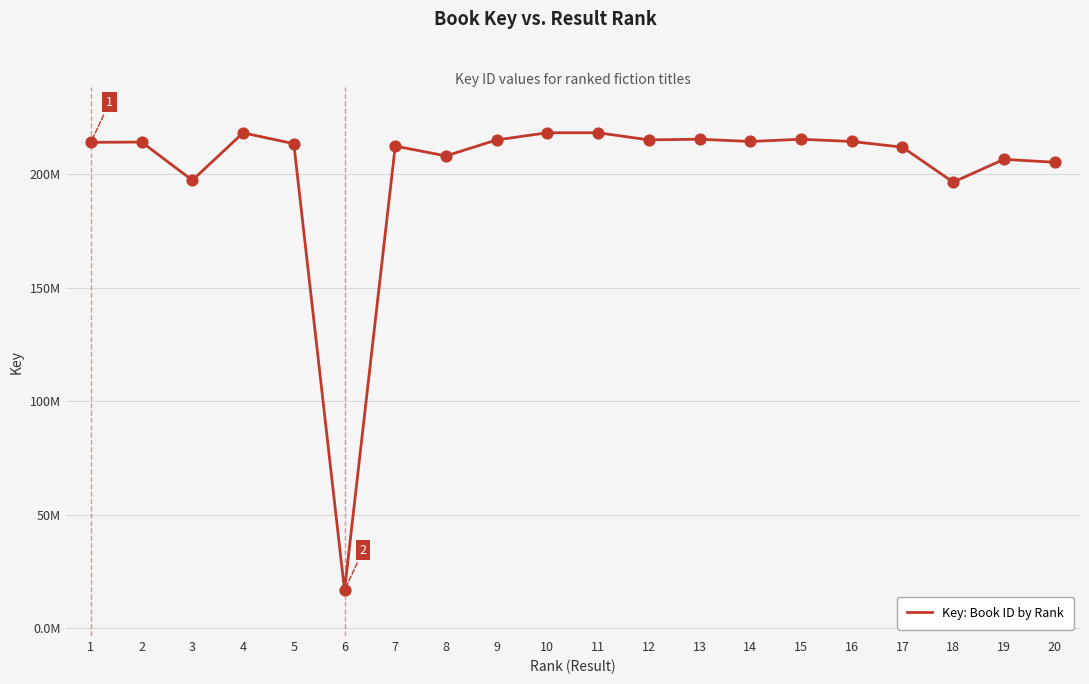

What is the change in value from 11 to 16?

-3841883